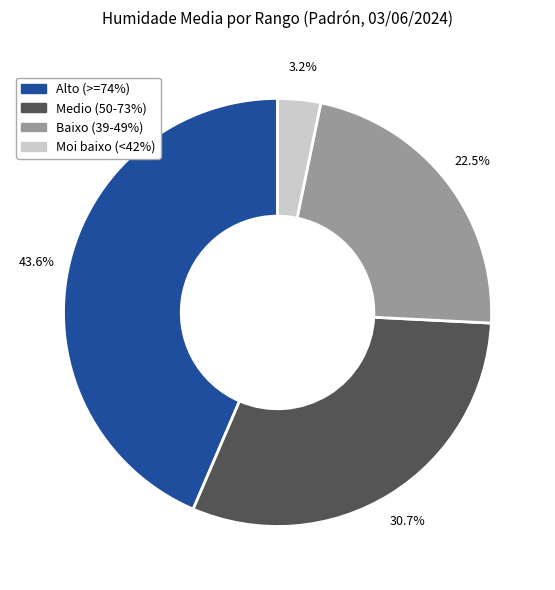

Is there a majority slice in this chart?

No